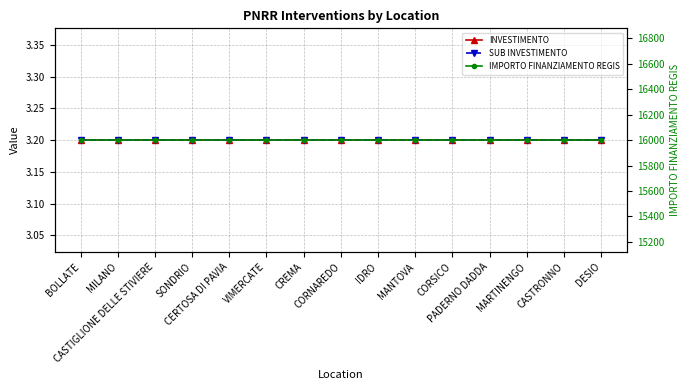

Reading left to right, what are all the values shown in this chart?

INVESTIMENTO: 3.2	3.2	3.2	3.2	3.2	3.2	3.2	3.2	3.2	3.2	3.2	3.2	3.2	3.2	3.2
SUB INVESTIMENTO: 3.2	3.2	3.2	3.2	3.2	3.2	3.2	3.2	3.2	3.2	3.2	3.2	3.2	3.2	3.2
IMPORTO FINANZIAMENTO REGIS: 16000.0	16000.0	16000.0	16000.0	16000.0	16000.0	16000.0	16000.0	16000.0	16000.0	16000.0	16000.0	16000.0	16000.0	16000.0